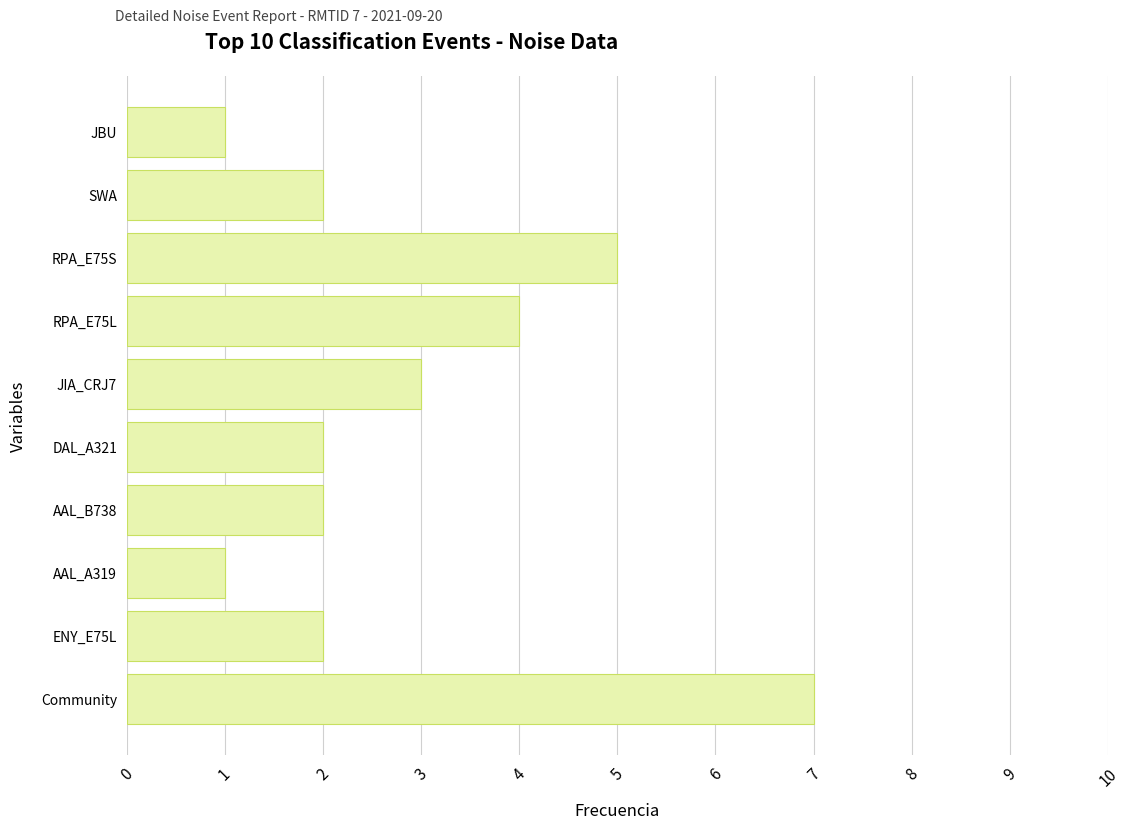

Approximately how many times larger is the value at AAL_B738 compared to DAL_A321?

1.0